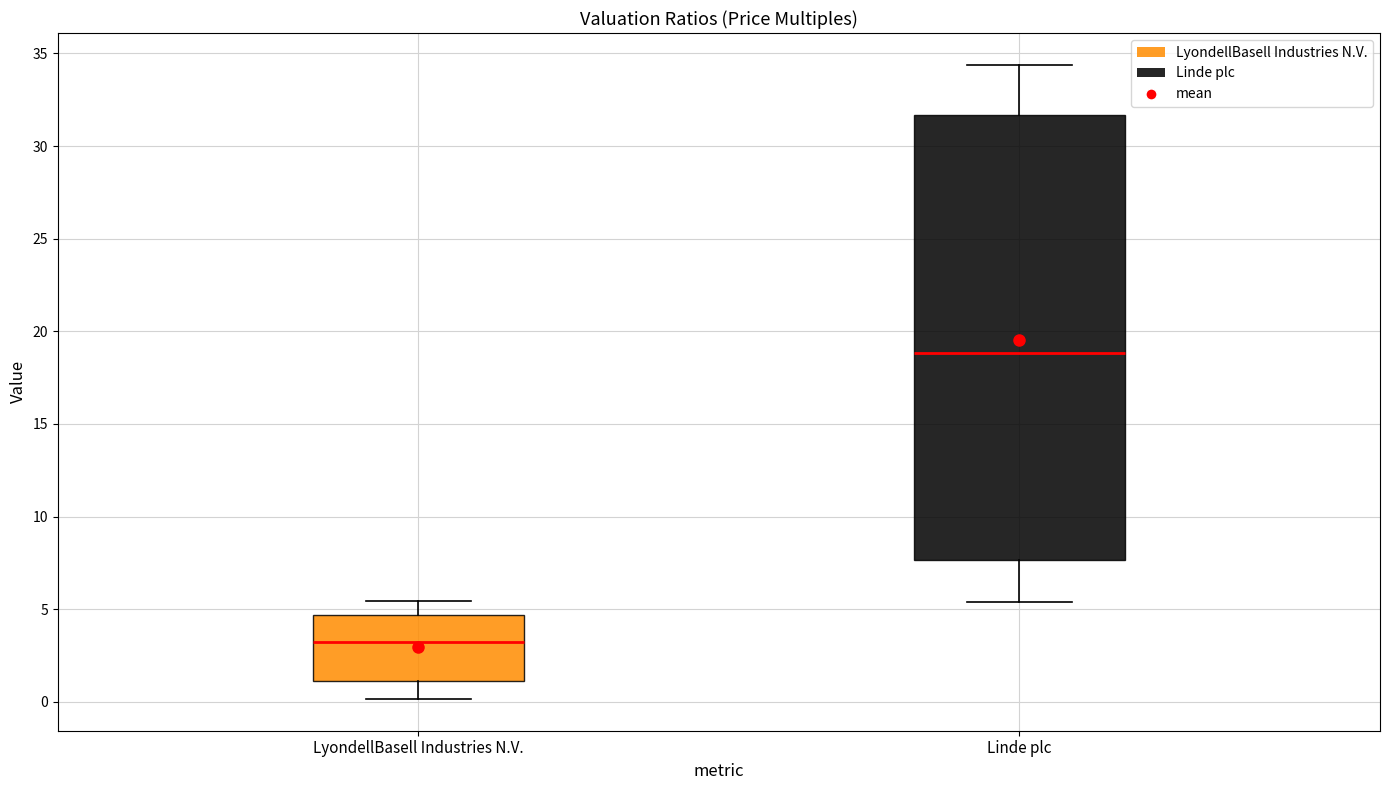

Where does the median line of the box for LyondellBasell Industries N.V. sit on the y-axis? The values are not printed on the chart, so give them approximately, as read against the axis.

3.5